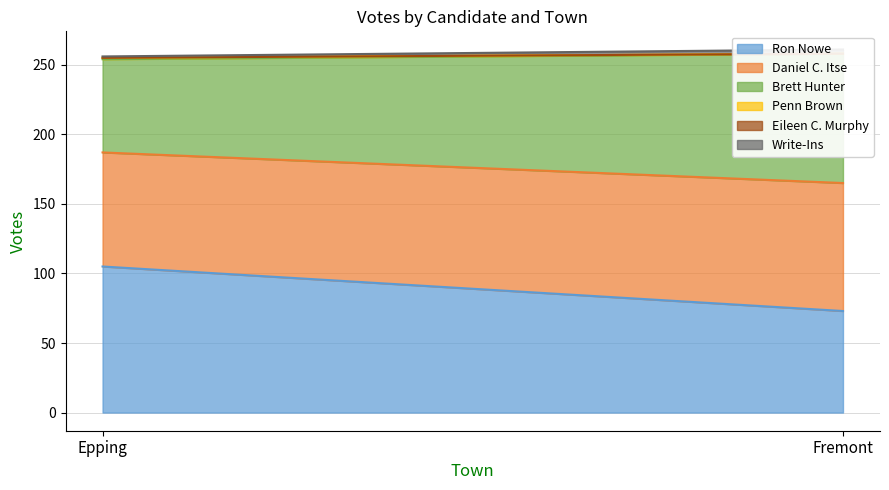

List the labels in order of Eileen C. Murphy value, smallest first.

Epping, Fremont